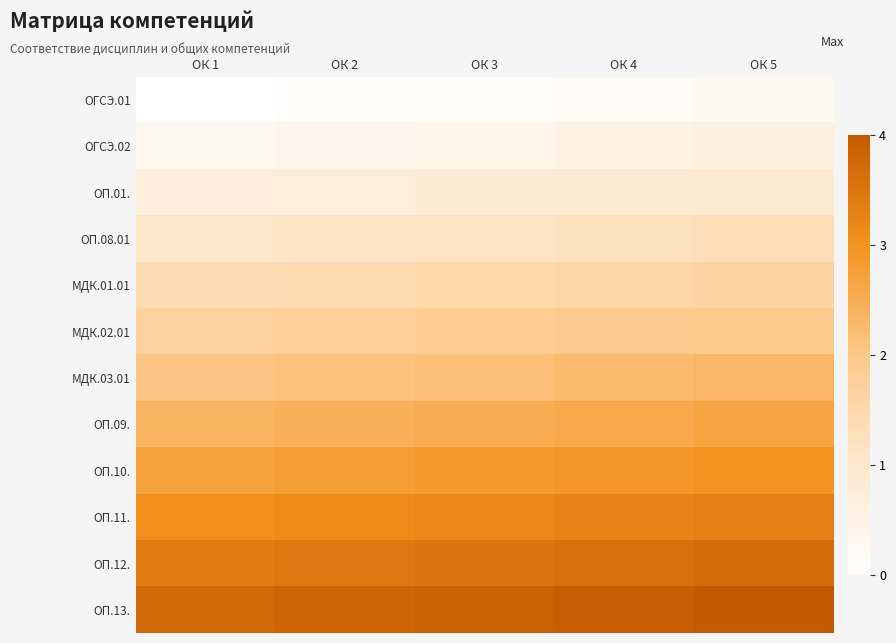

At which category is the sum across all series the highest?

ОК 5